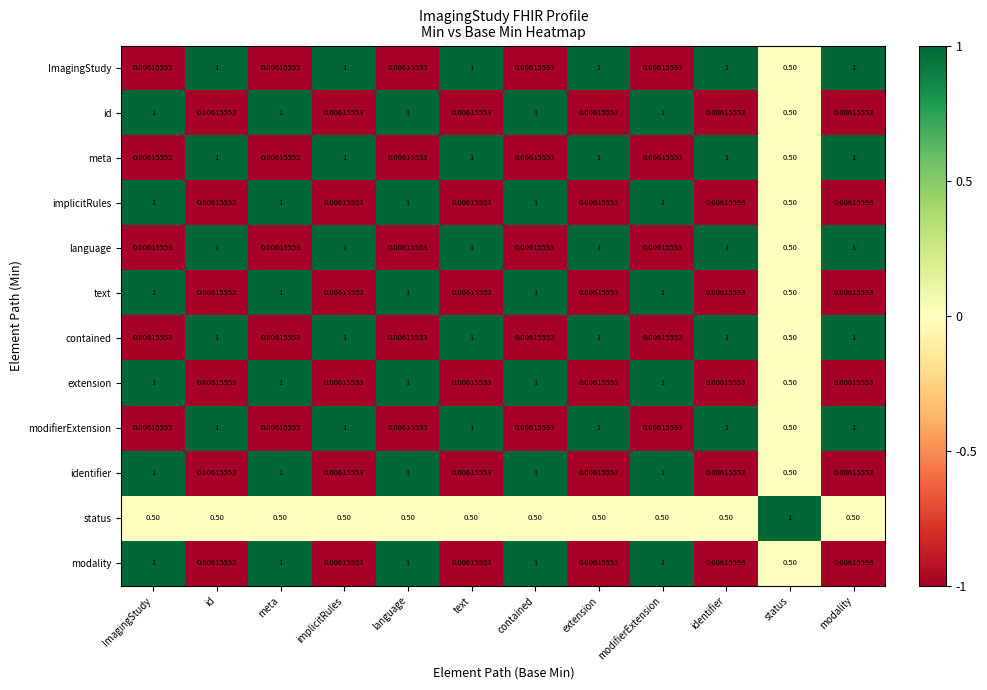

Count the number of data series in this chart.

12